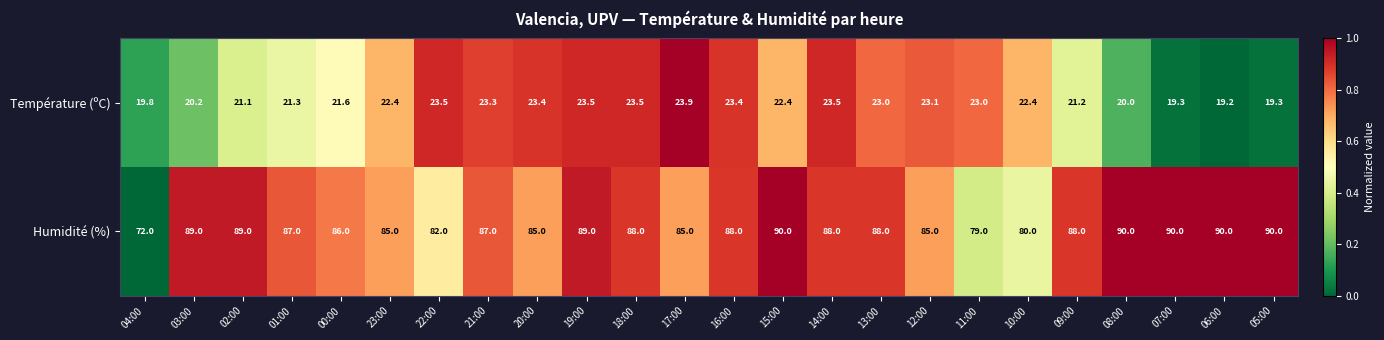

What value does the Humidité (%) series have at 15:00?

90.0